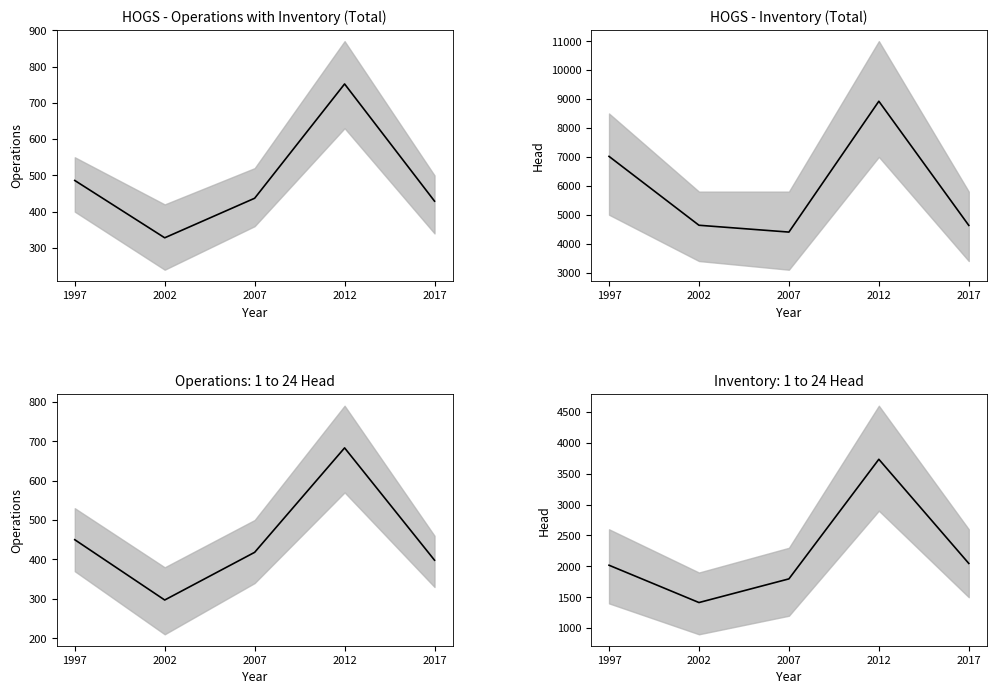

What is the difference between the HOGS - OPERATIONS WITH INVENTORY (Total) values at 2017 and 2012?

323